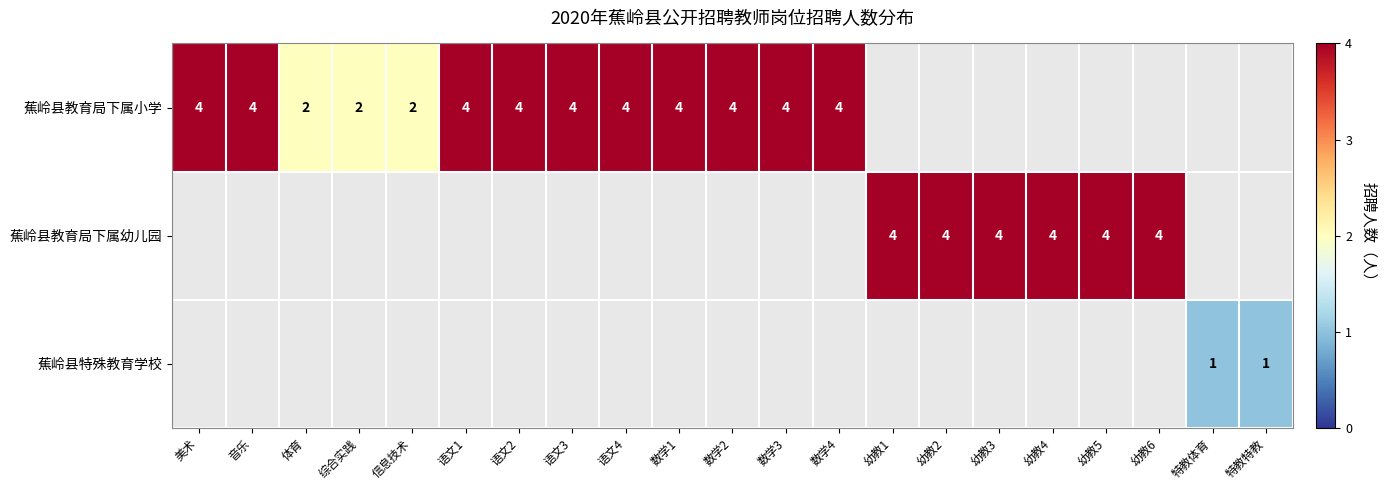

Is it true that 蕉岭县教育局下属幼儿园 equals 4 at 幼教2?

True